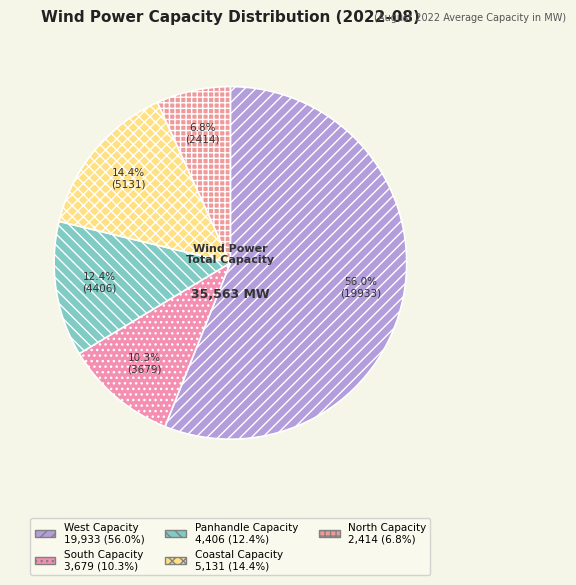

To the nearest percent, what is the average slice percentage?

20%